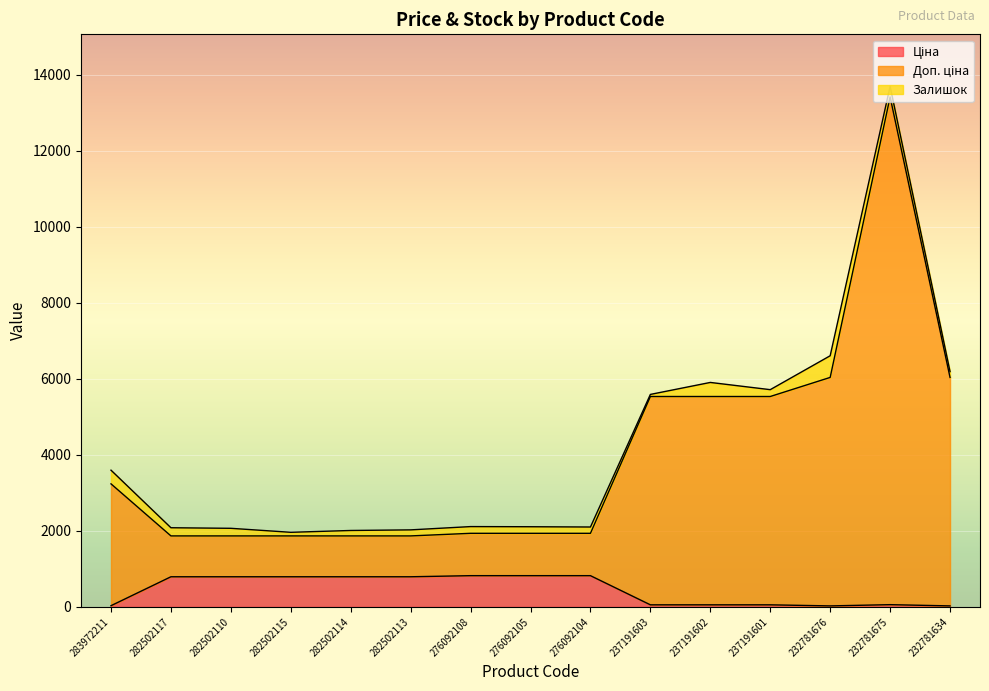

Which label corresponds to the largest value in the chart?

232781675